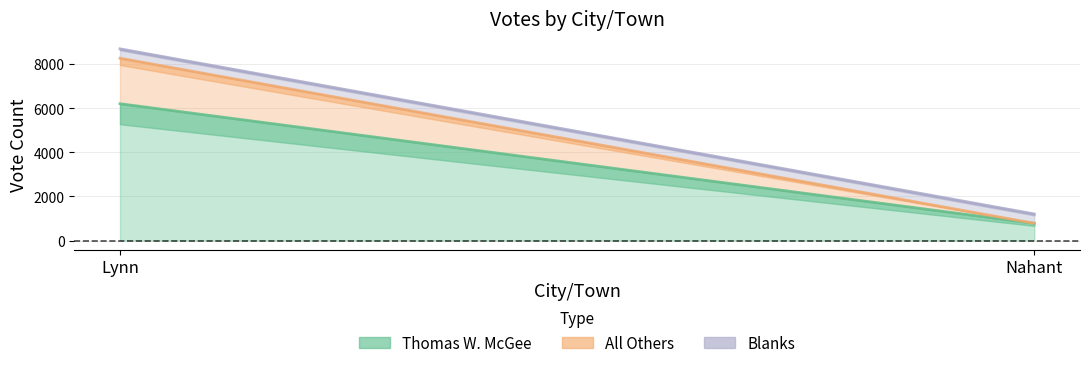

Which series has the widest spread of values?

Thomas W. McGee